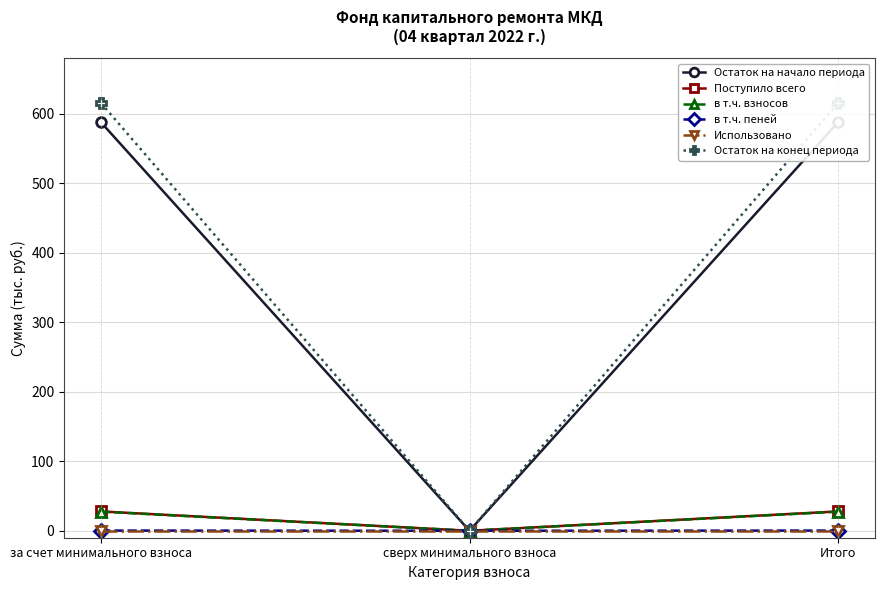

At за счет минимального взноса, list the series in order from smallest to largest.

Использовано, в т.ч. пеней, в т.ч. взносов, Поступило всего, Остаток на начало периода, Остаток на конец периода